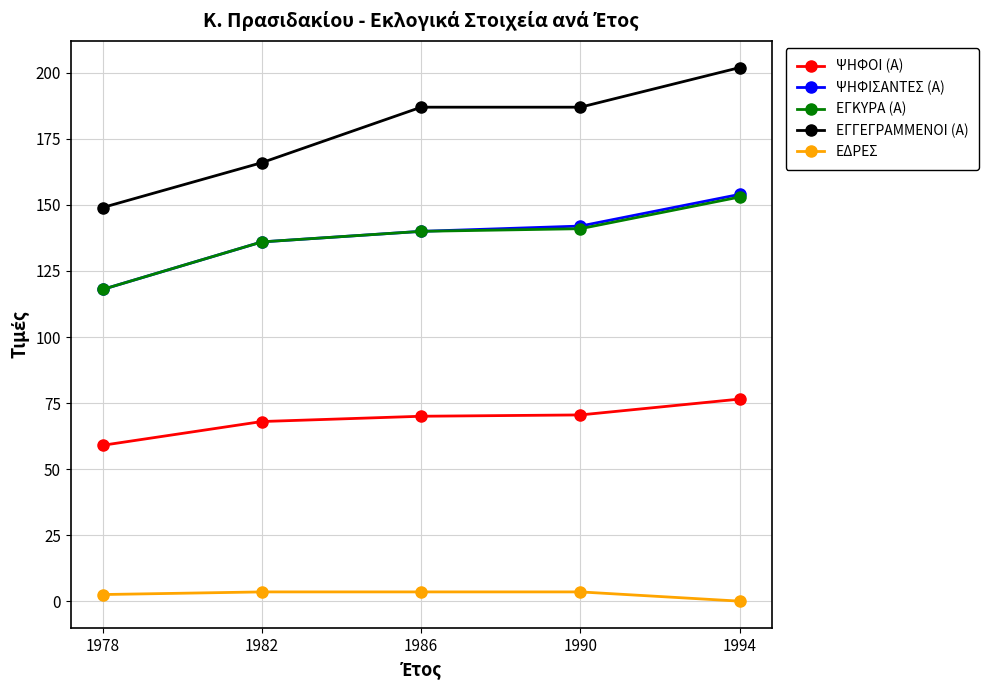

True or false: ΕΓΚΥΡΑ (Α) has a value of 141.0 at 1990.

True